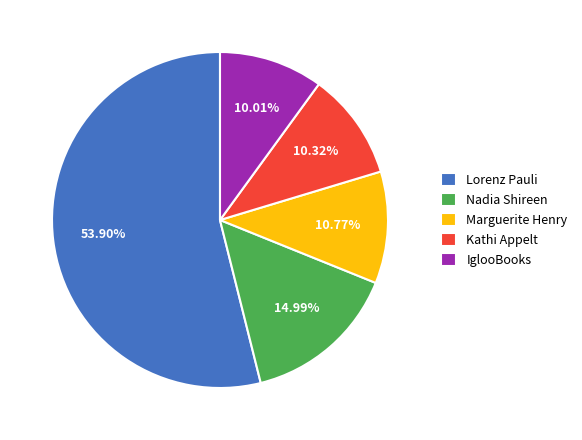

Which has a higher value, Marguerite Henry or Lorenz Pauli?

Lorenz Pauli